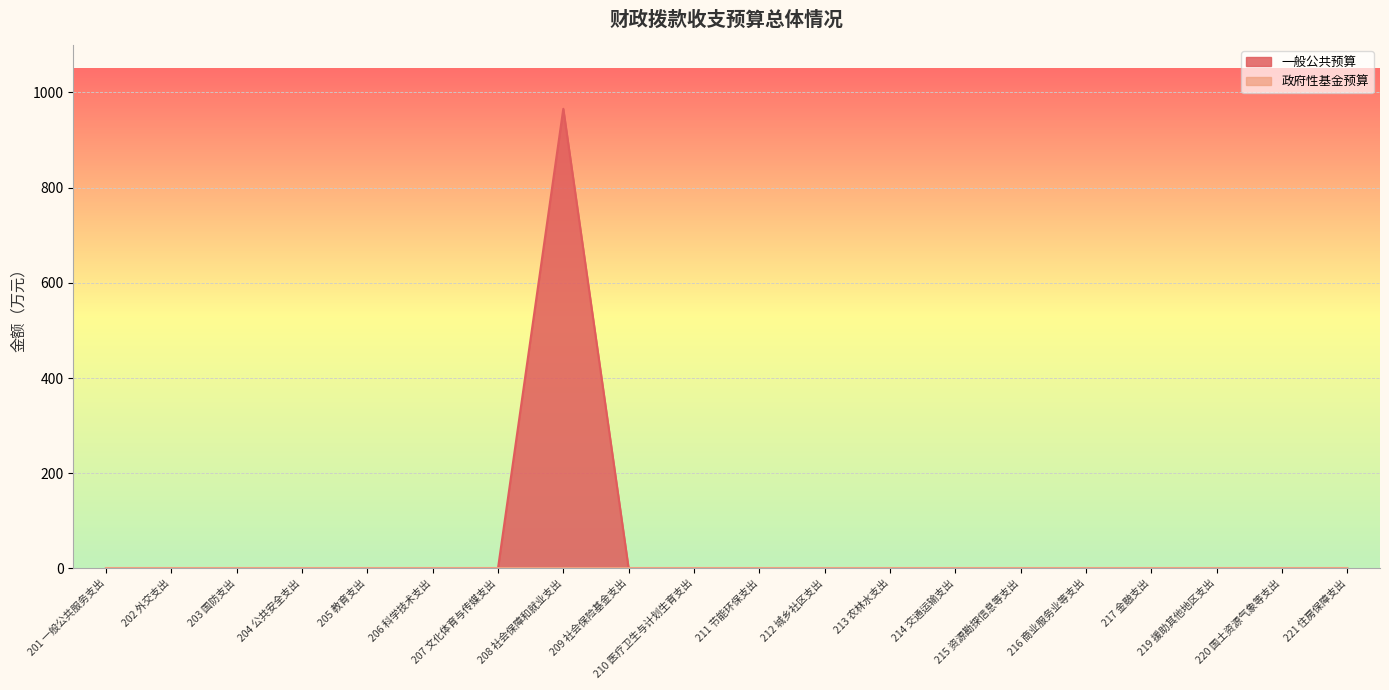

Where is the data nearest to the value 482?

201 一般公共服务支出